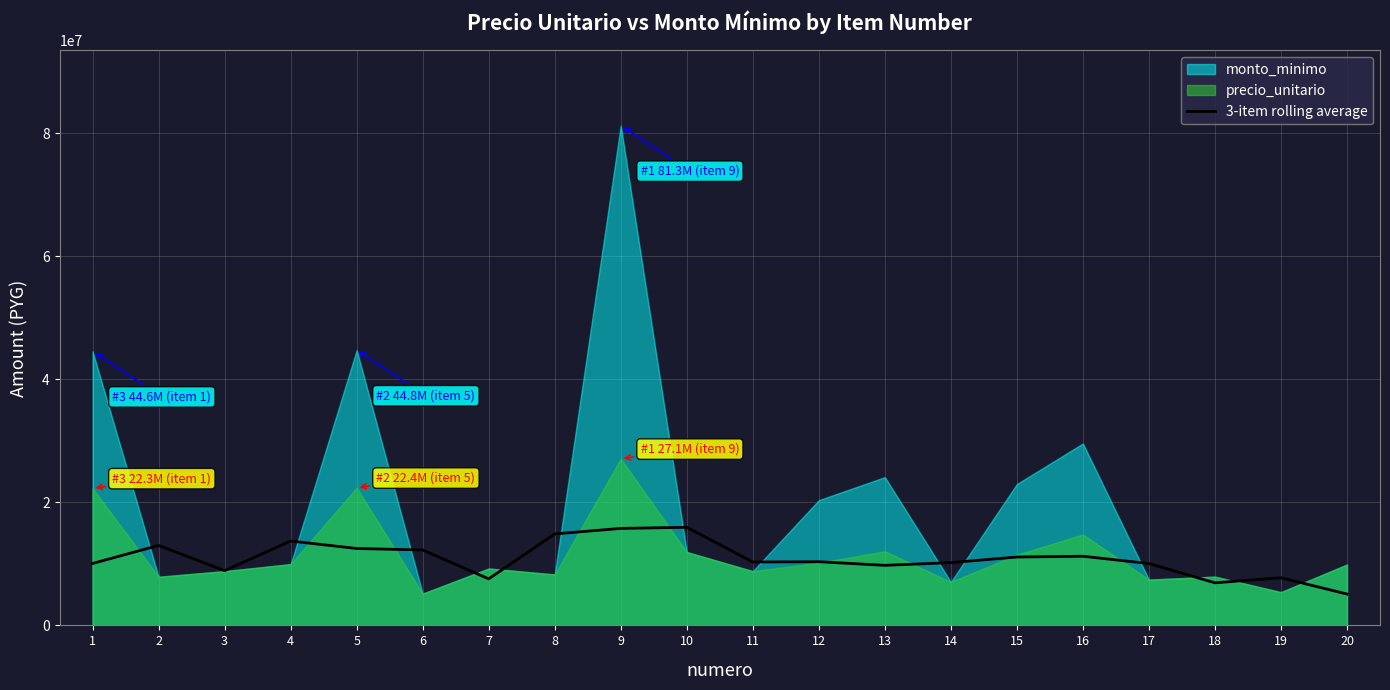

Where does the data first go above 10345333?

2